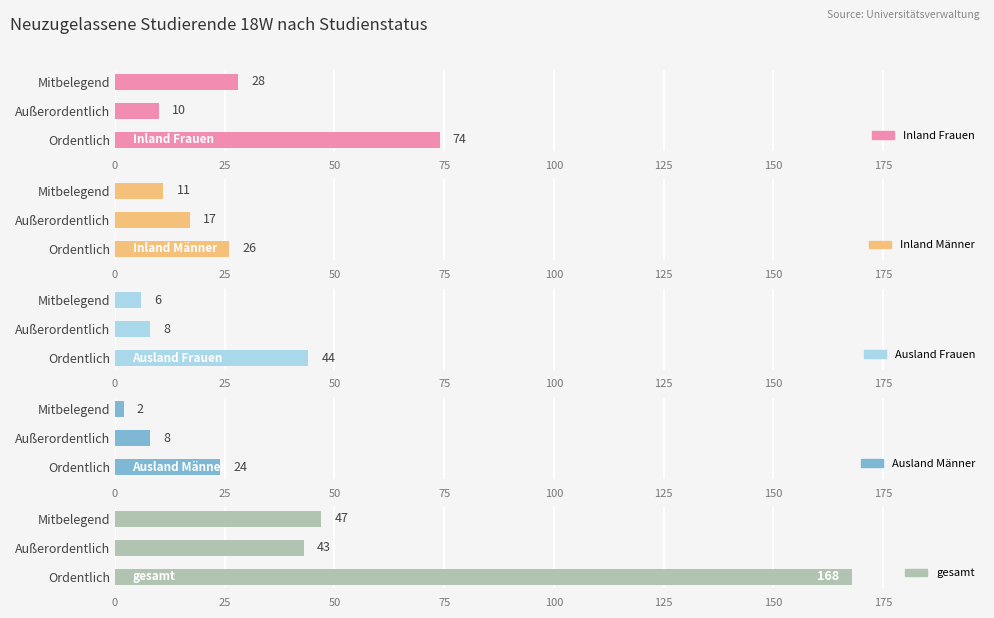

What is the difference between the Inland Männer values at Außerordentlich and Mitbelegend?

6